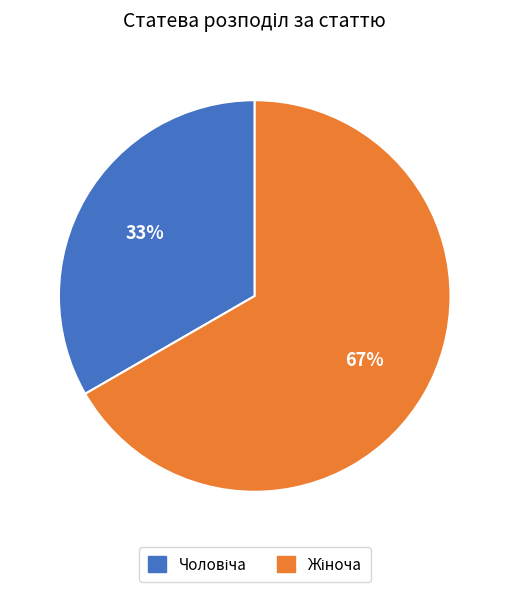

Count the number of slices in the pie.

2